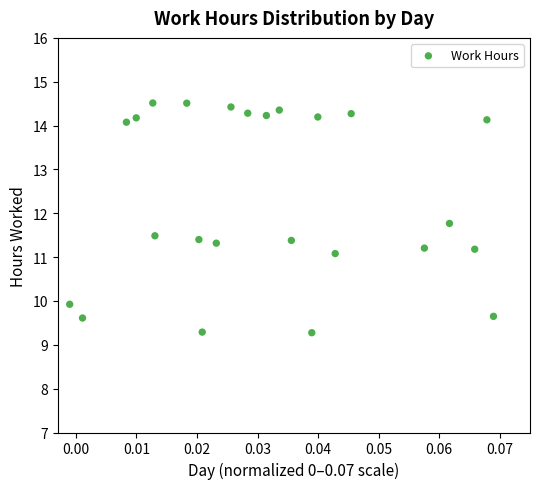

What is the range of Y values (max minus min)?

5.2